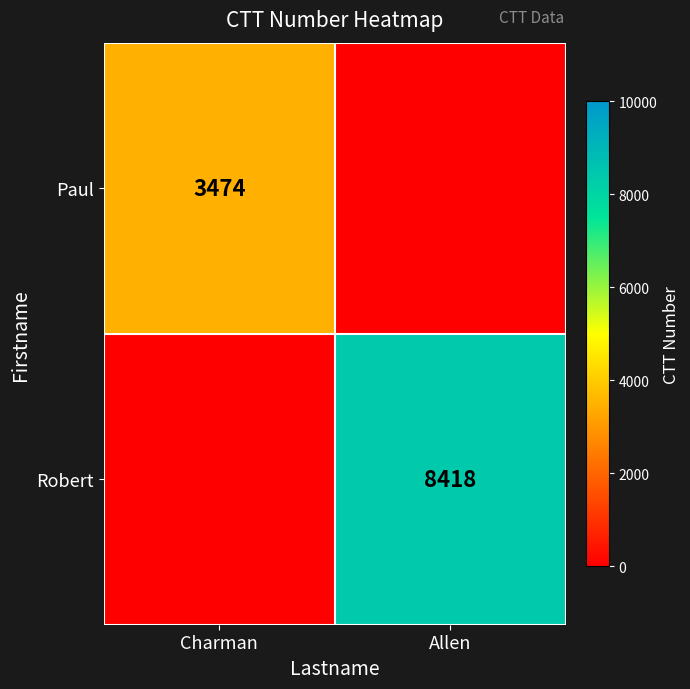

At which category is the sum across all series the highest?

Allen